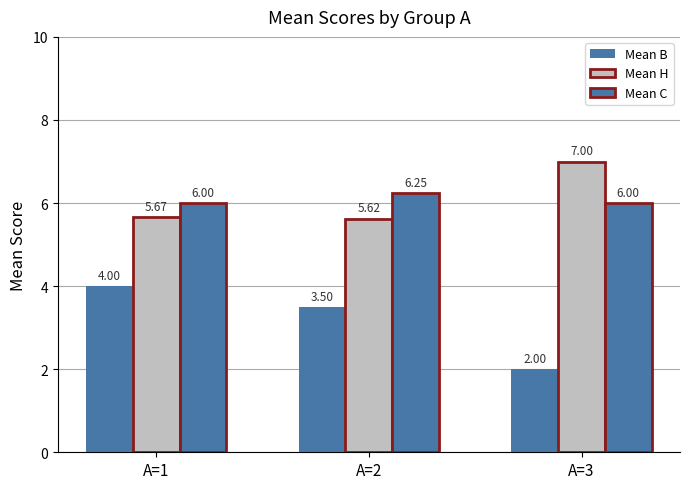

Reading left to right, extract all data points from this chart.

Mean B: 4.0	3.5	2.0
Mean H: 5.7	5.6	7.0
Mean C: 6.0	6.2	6.0